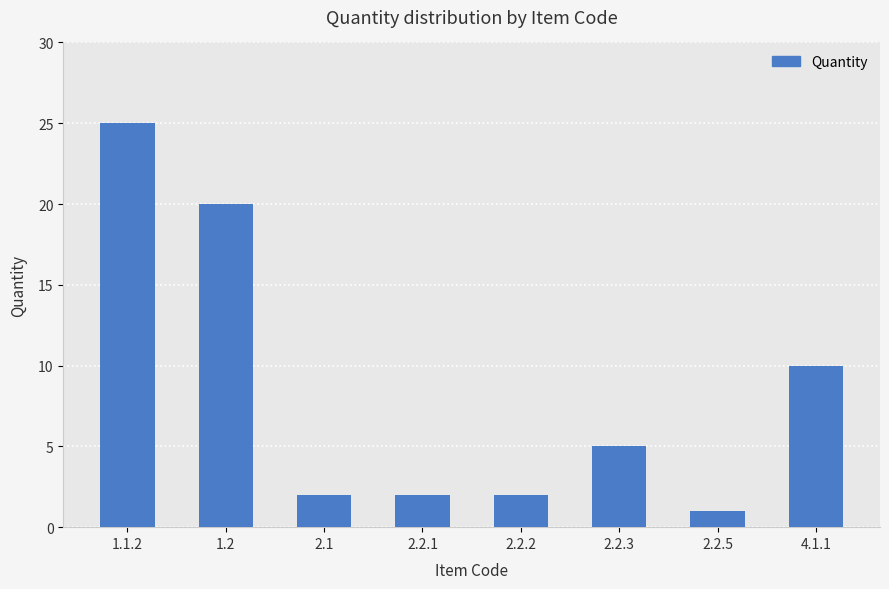

What position from the left is 2.2.3?

6